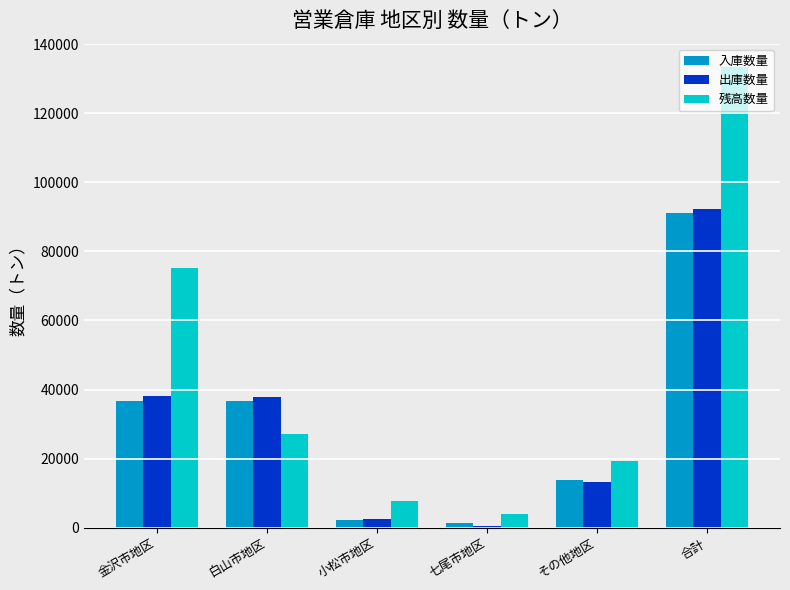

What is the value of the 残高数量 bar at the 1st from the left?

75312.5